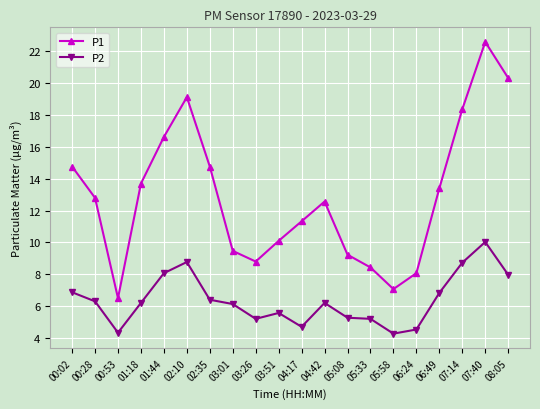

What is the difference between the highest and lowest values at 03:26?

3.6